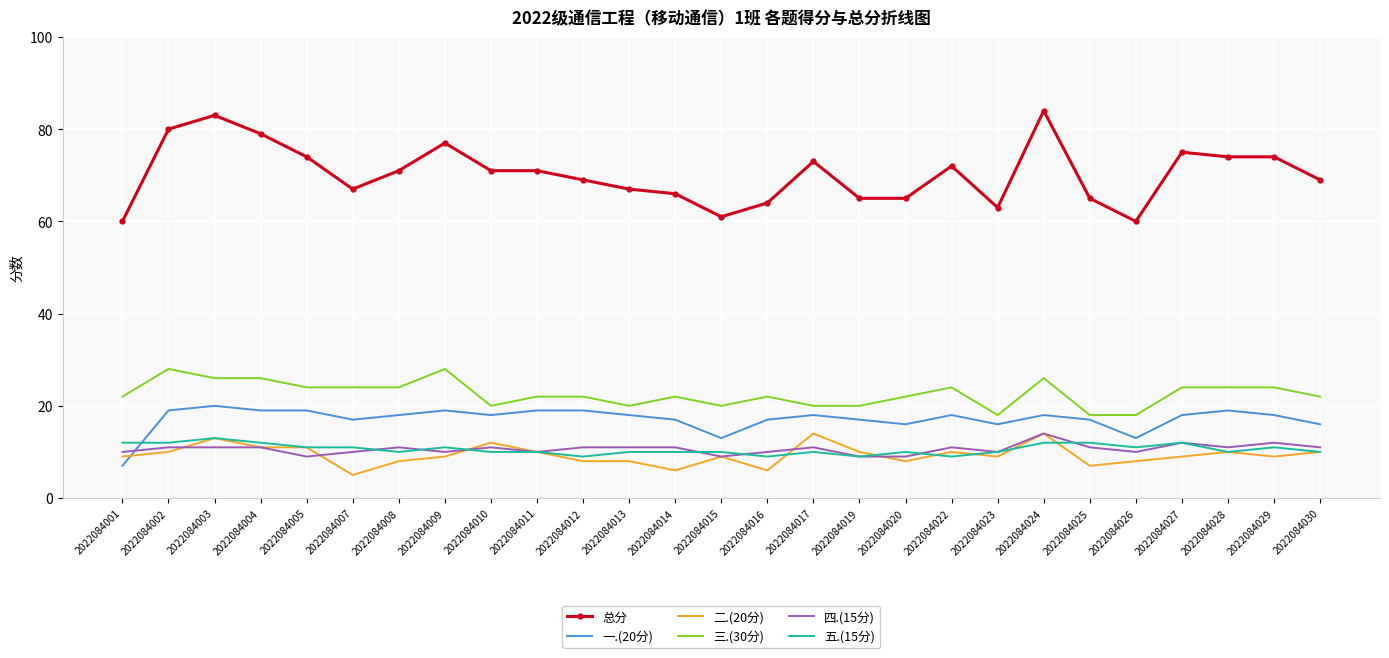

True or false: 五.(15分) and 总分 intersect in this chart.

False